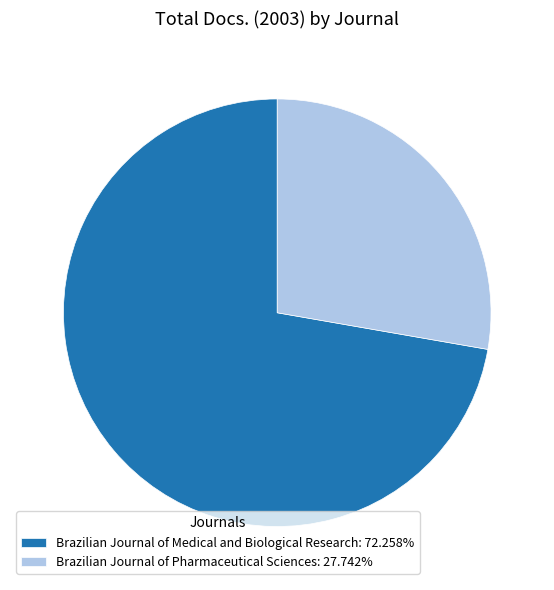

Is the sum of Brazilian Journal of Pharmaceutical Sciences and Brazilian Journal of Medical and Biological Research greater than half?

Yes